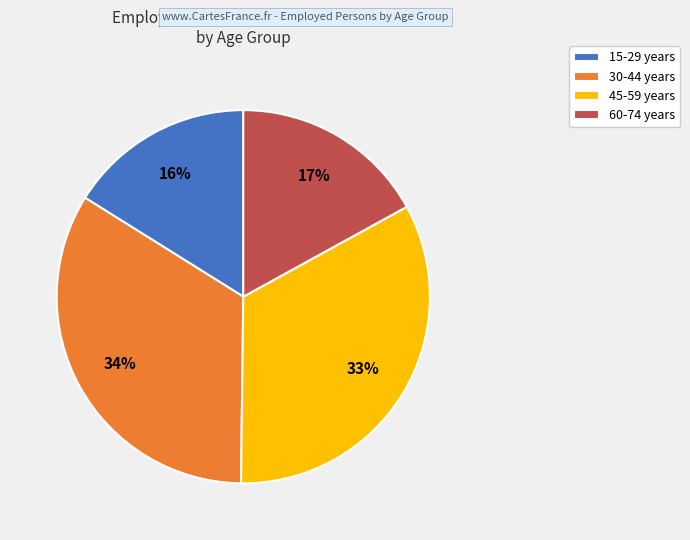

Combined, do 15-29 years and 60-74 years account for over 50%?

No